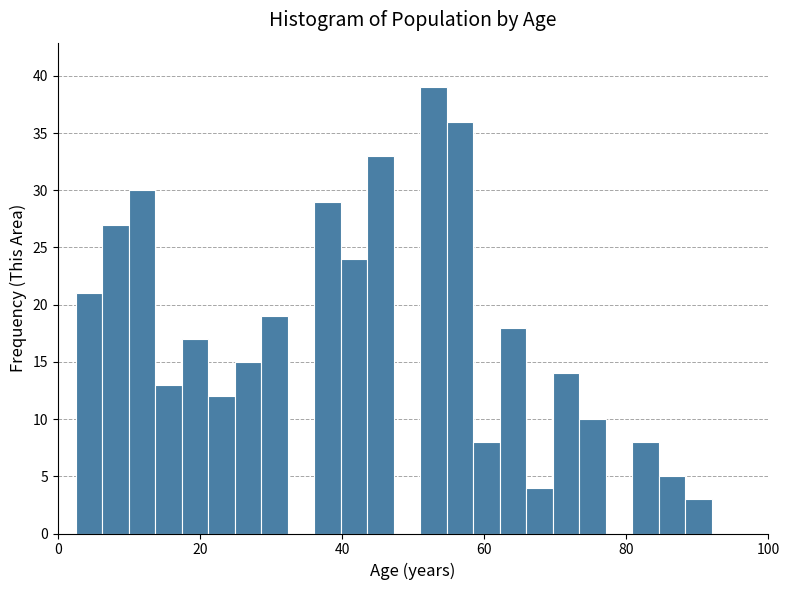

Read against the x-axis, roughly where is the centre of the tallest bar?

52